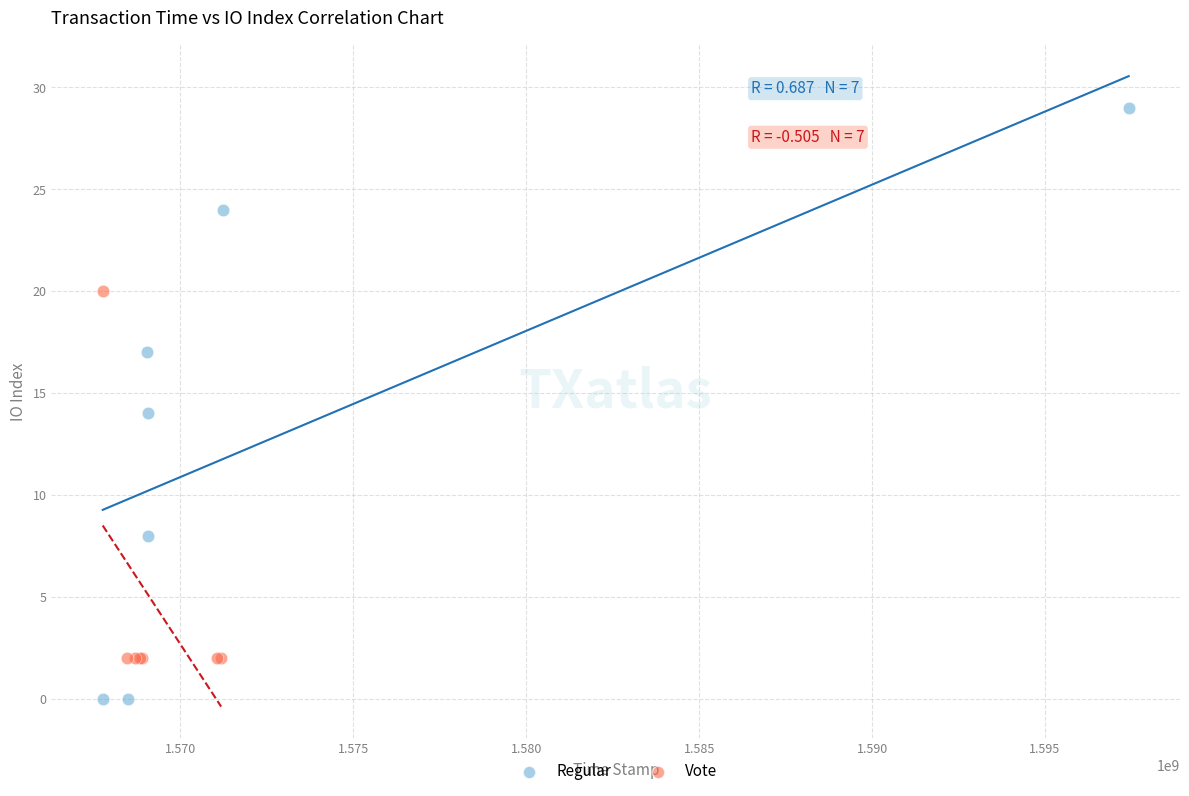

Which series contains the highest Y value?

Regular